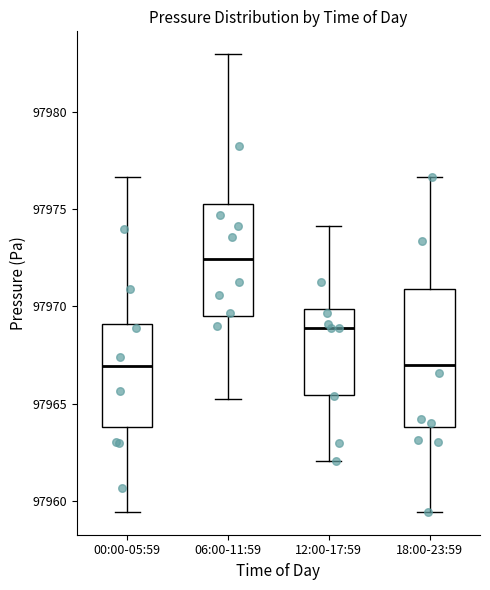

Reading left to right, transcribe this box plot: for each box, give where its median line is, the range the box spans, and where its two whiskers end, as read against the y-axis. The values are not printed on the chart, so give them approximately, as read against the axis.

00:00-05:59: median 97967.0, box 97964.0 to 97969.0, whiskers 97959.5 to 97976.5
06:00-11:59: median 97972.5, box 97969.5 to 97975.5, whiskers 97965.0 to 97983.0
12:00-17:59: median 97969.0, box 97965.5 to 97970.0, whiskers 97962.0 to 97974.0
18:00-23:59: median 97967.0, box 97964.0 to 97971.0, whiskers 97959.5 to 97976.5